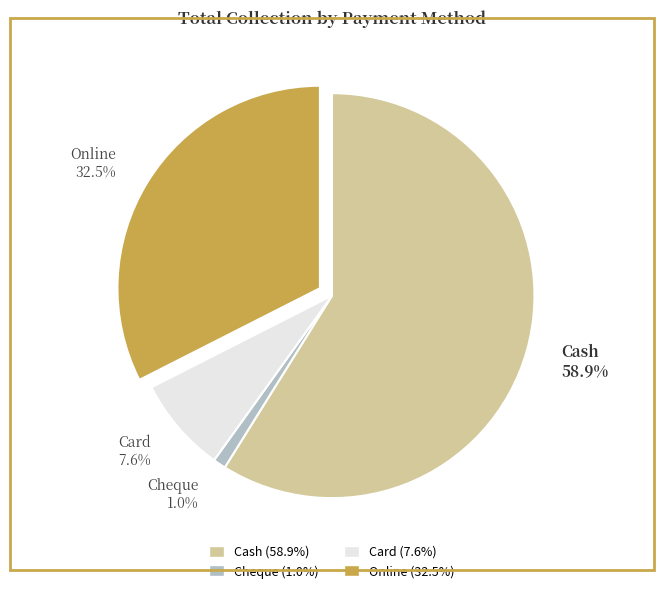

To the nearest percent, what is the average slice percentage?

25%